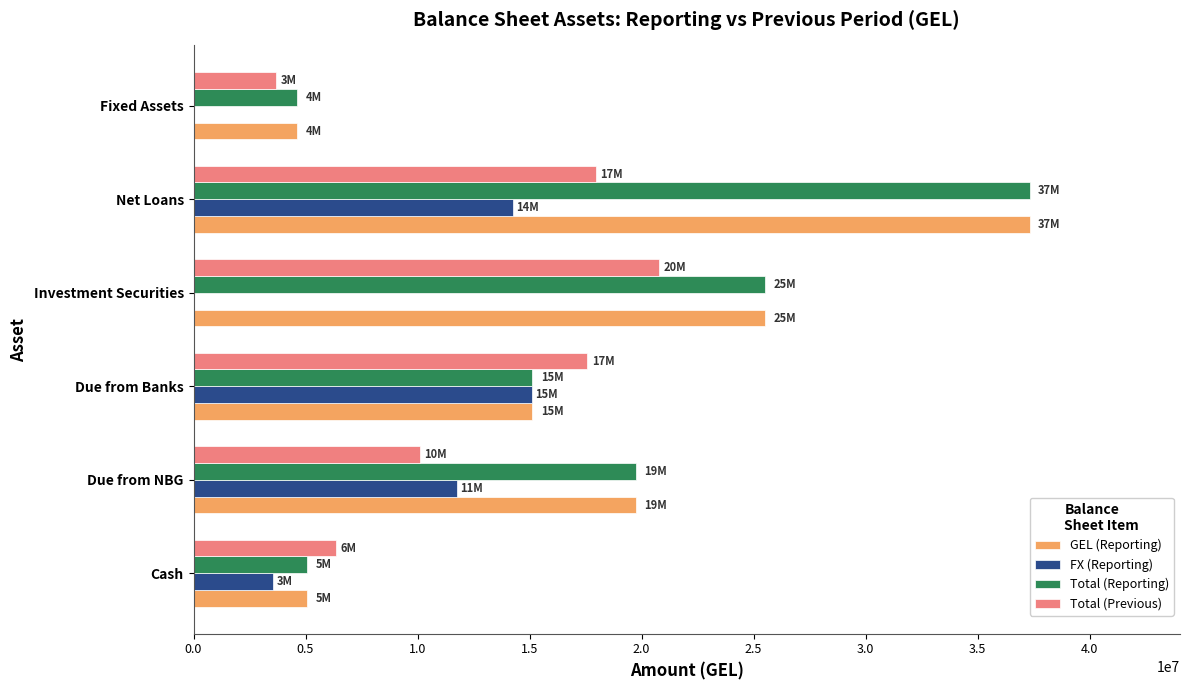

Which series changed the most between Due from Banks and Fixed Assets?

FX (Reporting)